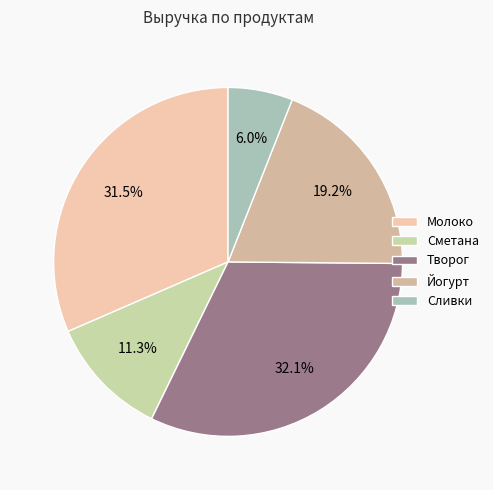

How many segments does this pie chart have?

5